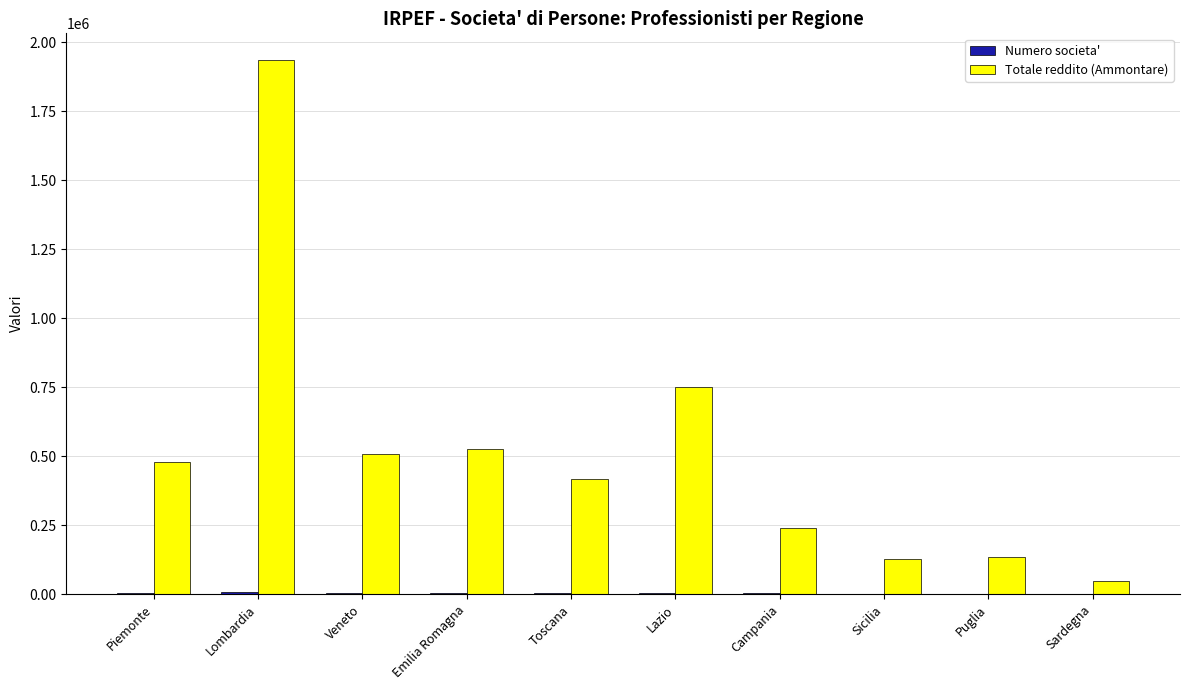

What is the sum of all Totale reddito (Ammontare) values?

5169358